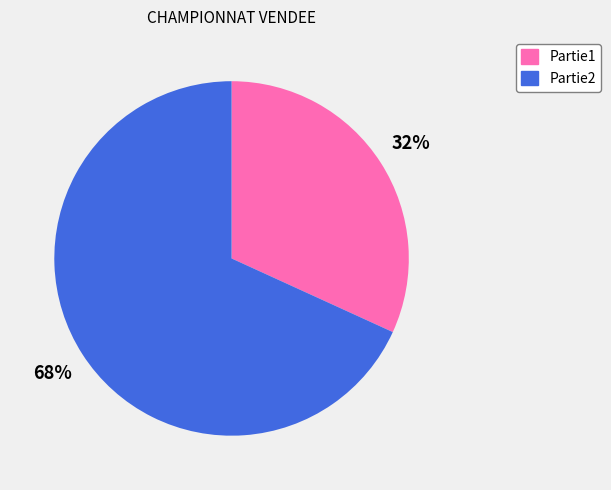

Is it true that Partie2 is 82% of the pie?

False